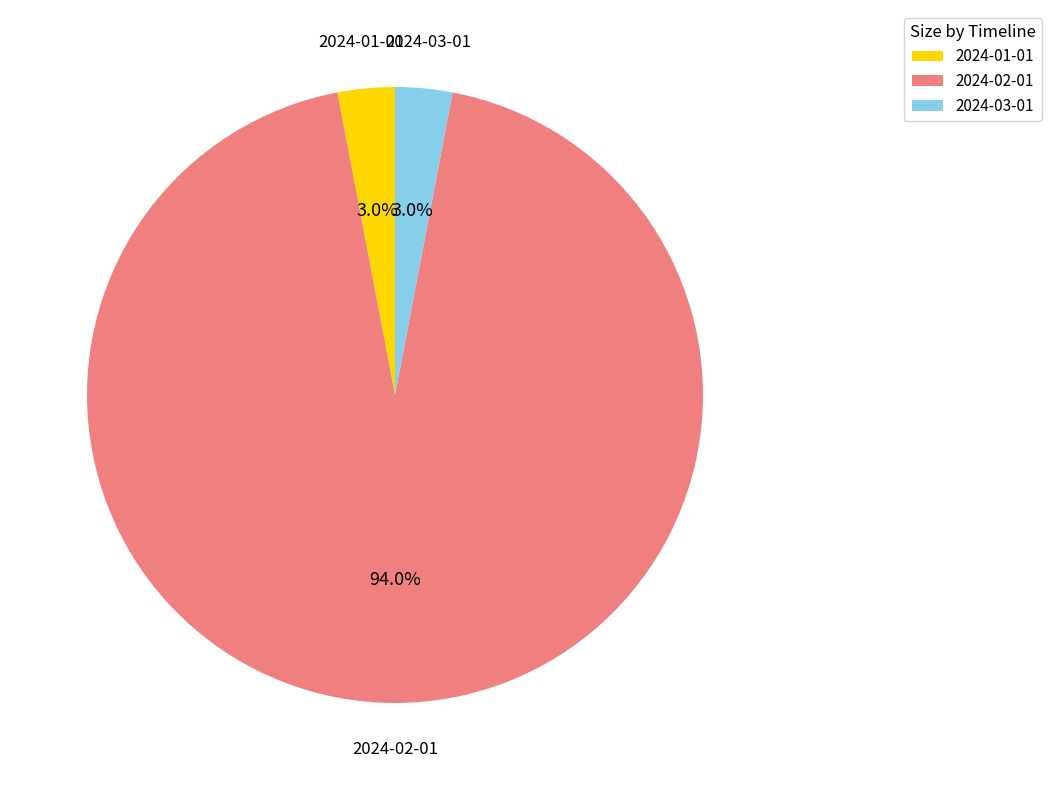

The 2024-02-01 slice represents 99% of the pie. True or false?

False